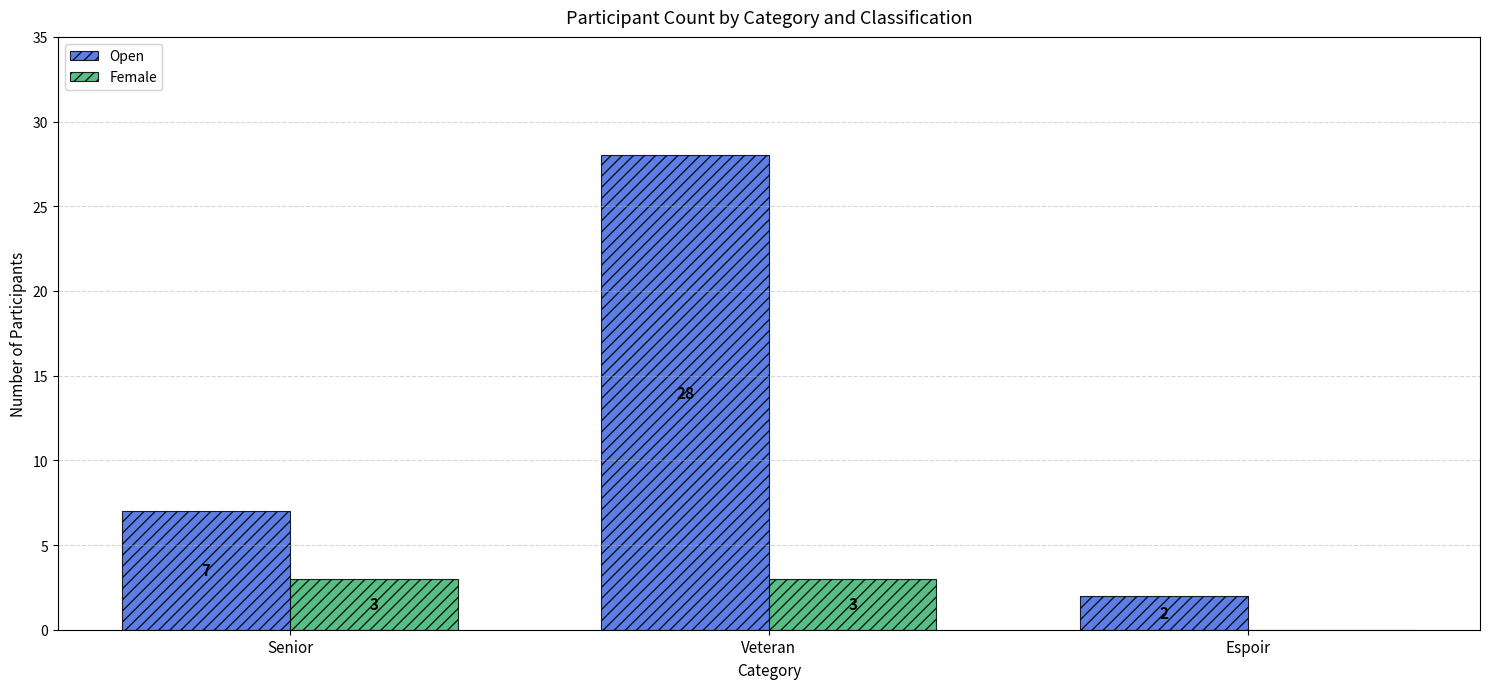

The value of Female at Veteran is 3. True or false?

True